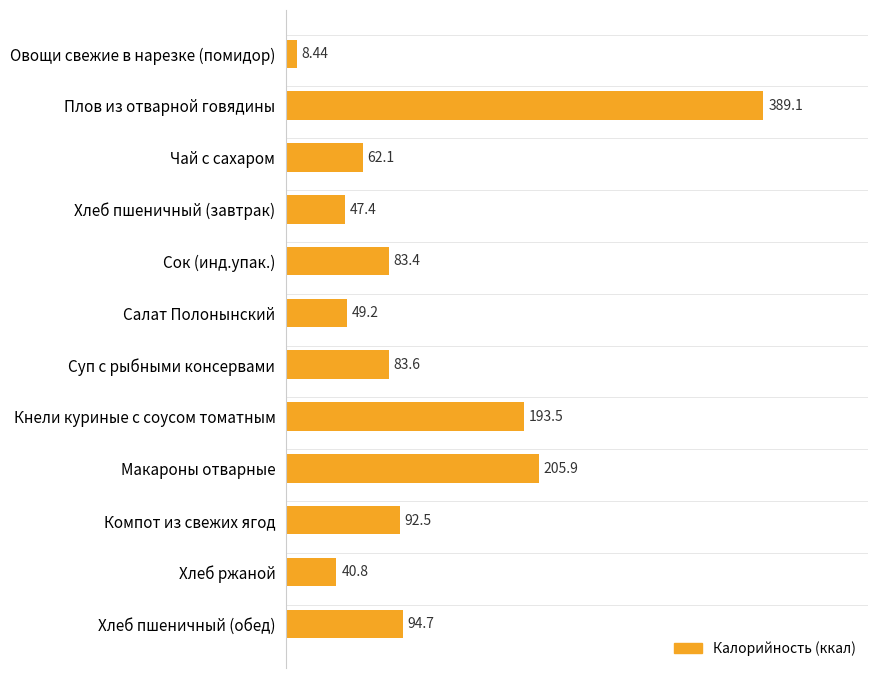

What is the difference between the maximum and minimum values?

380.7